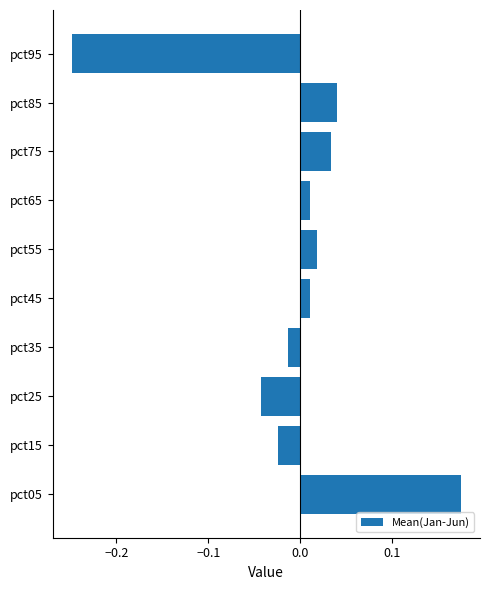

At which category does the chart reach its minimum across all series?

pct95